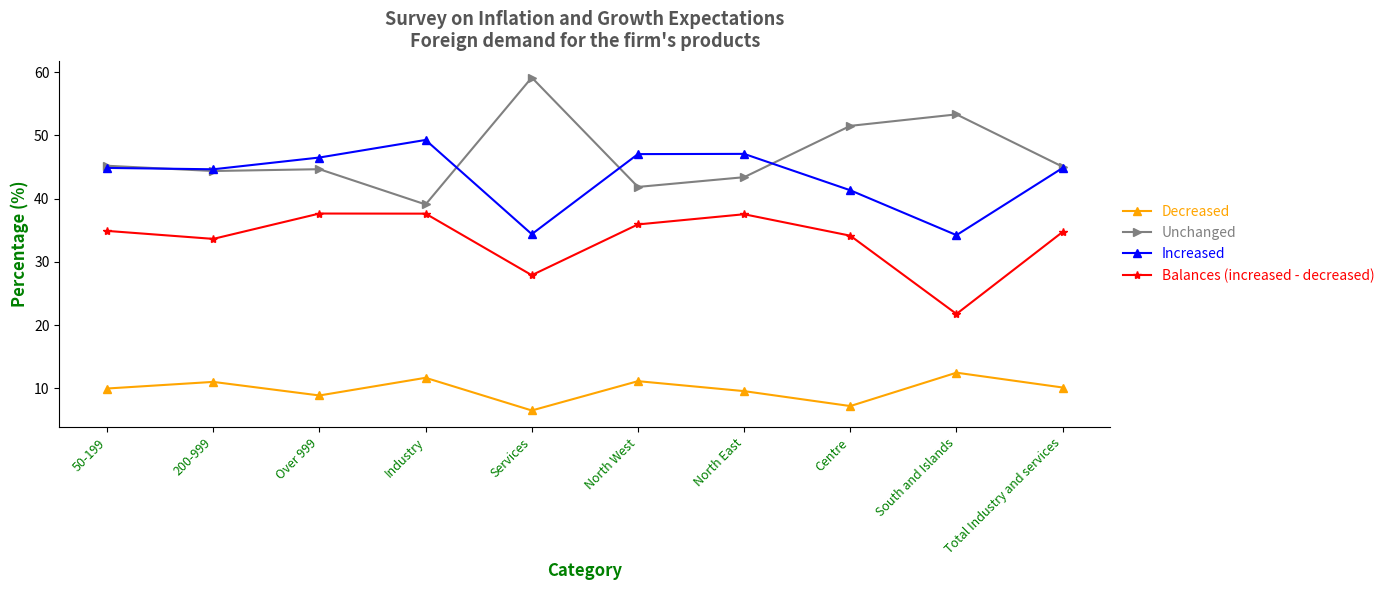

Does the chart display data point markers on the line(s)?

Yes